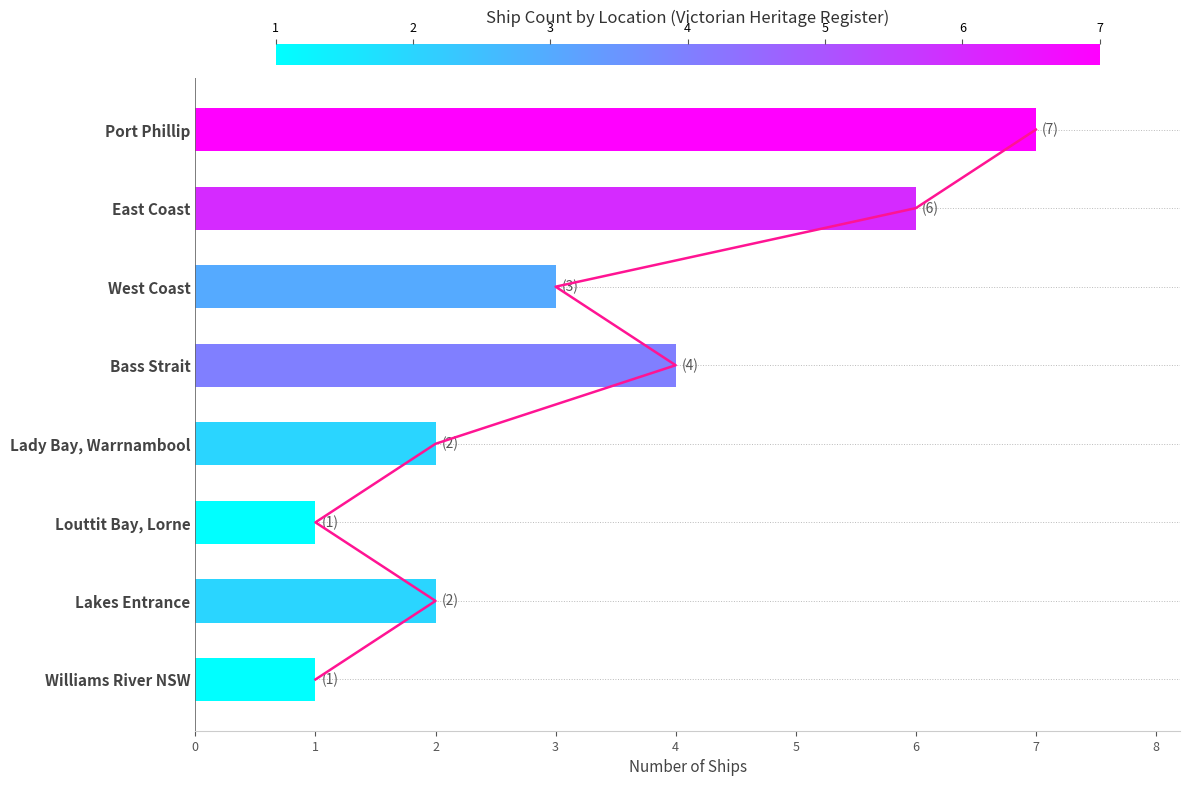

Rank the categories by value from lowest to highest.

Louttit Bay, Lorne, Williams River NSW, Lady Bay, Warrnambool, Lakes Entrance, West Coast, Bass Strait, East Coast, Port Phillip